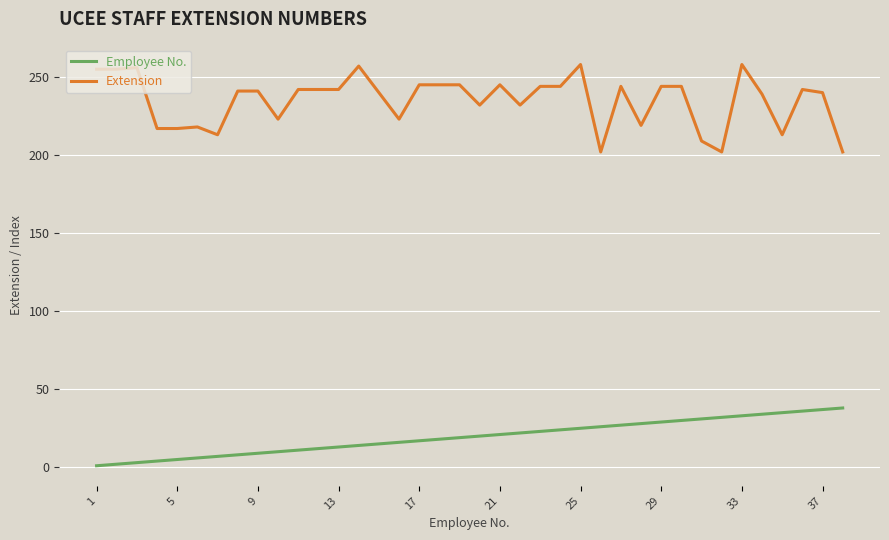

How many lines are shown in the chart?

2